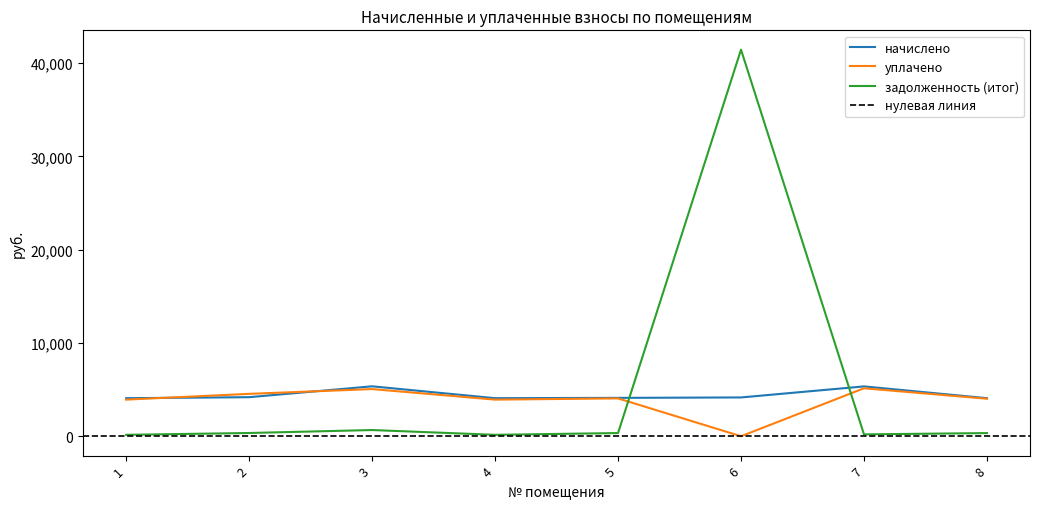

Where does the начислено series first go above 4159?

2